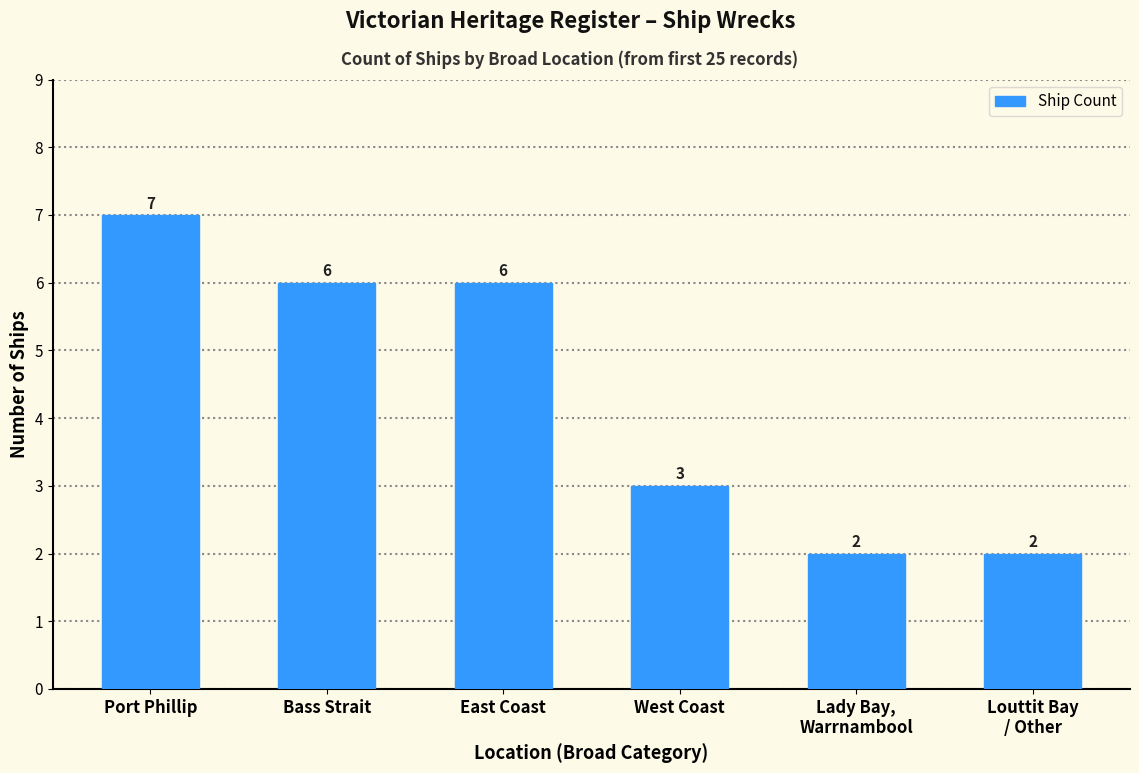

The chart shows a value of 4 at East Coast. True or false?

False